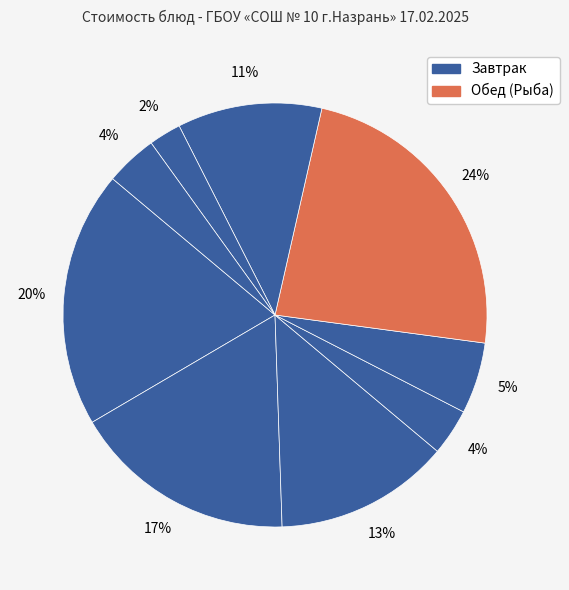

How many slices are in this pie chart?

9